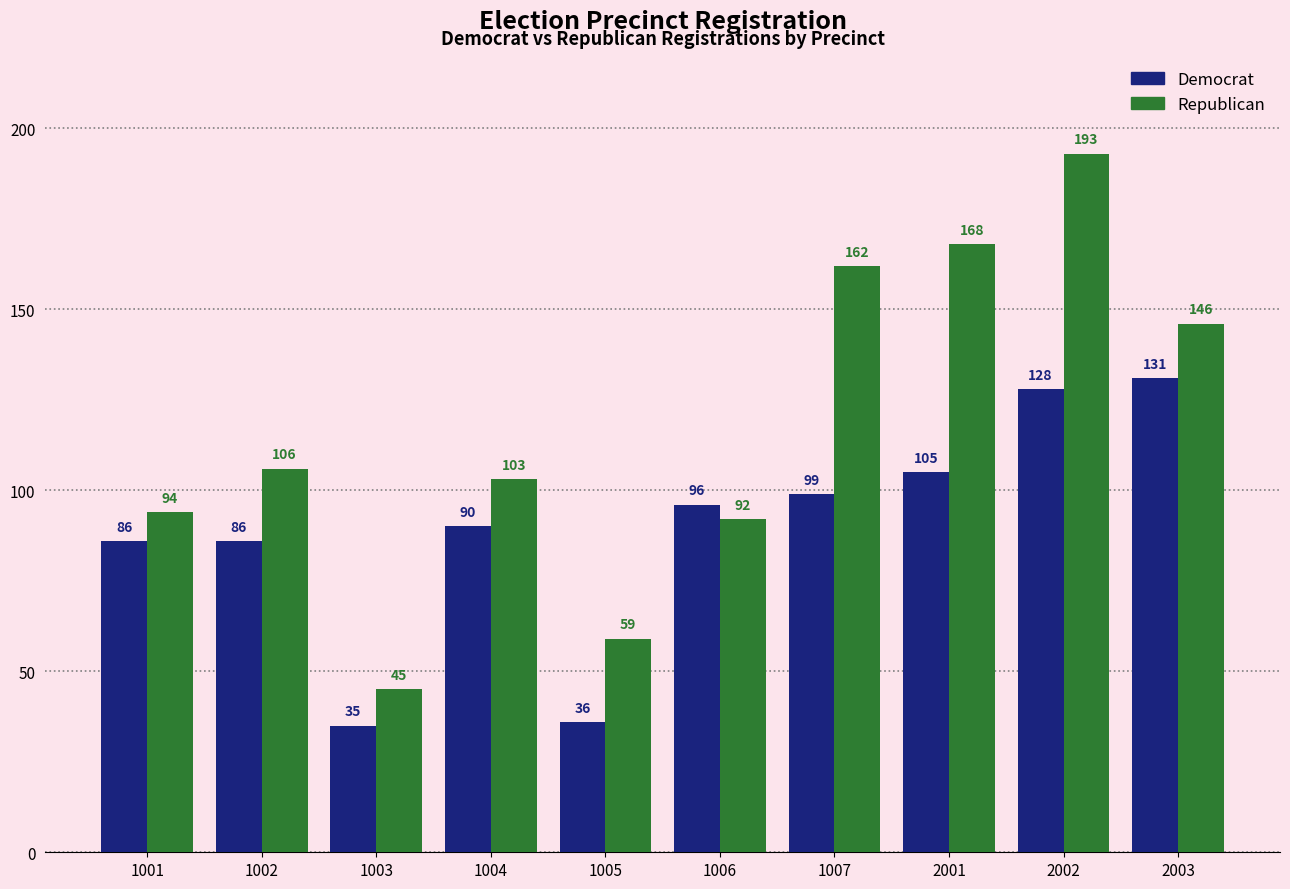

Read the Democrat value at 1001, to the nearest 10.

90